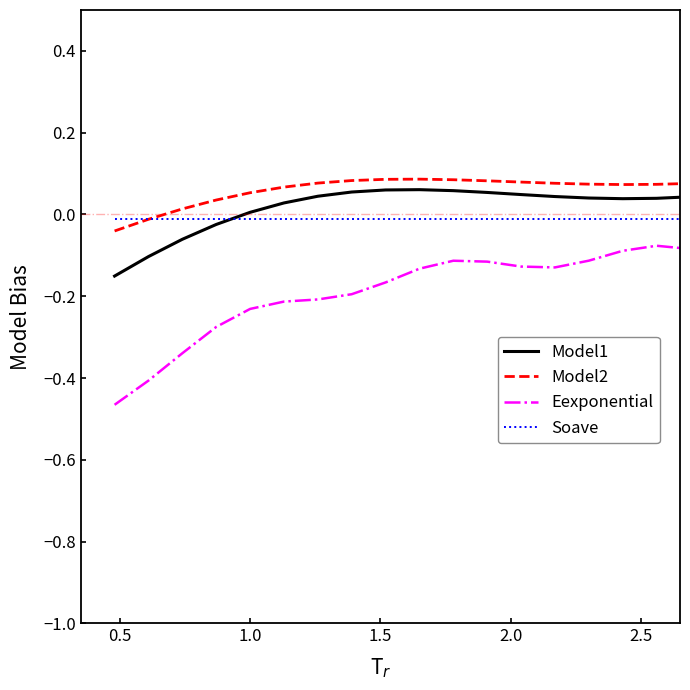

How many series are shown in this chart?

4